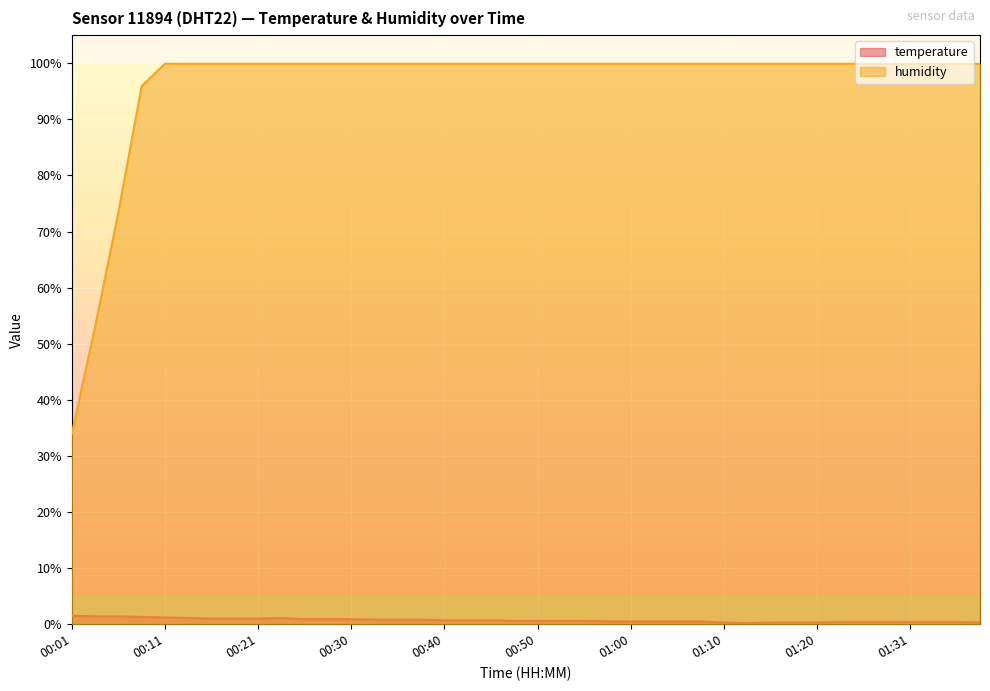

True or false: temperature has a value of 1.2 at 00:11.

True